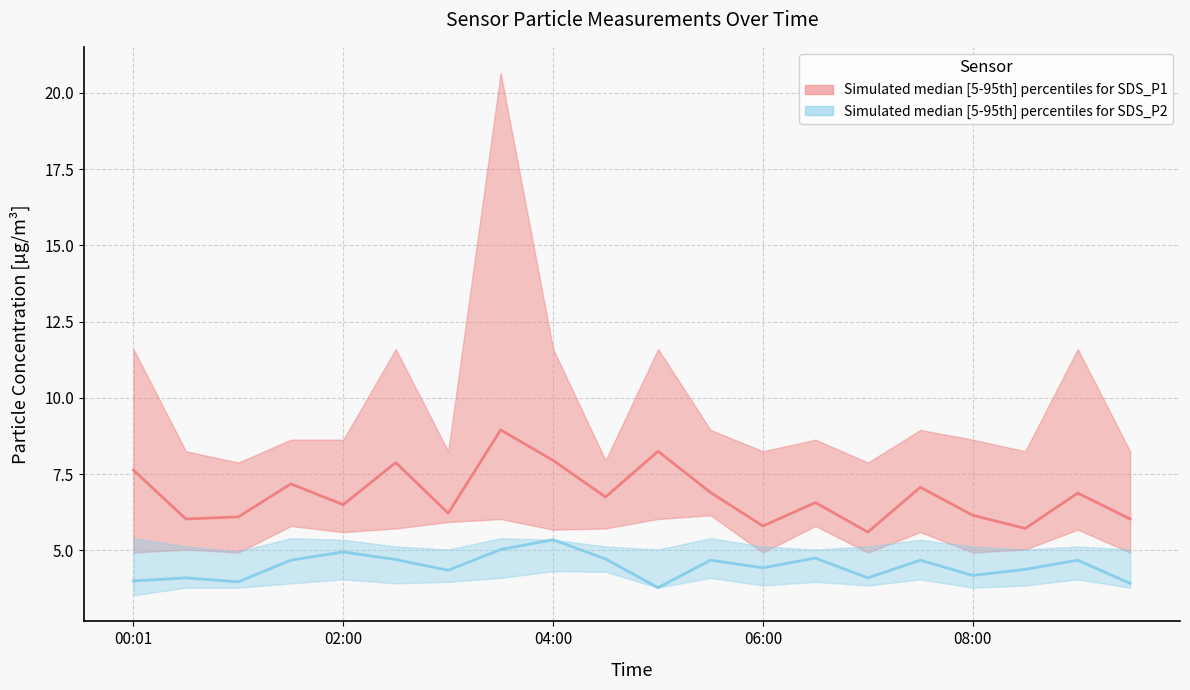

Is this an area chart (filled region under the line)?

No